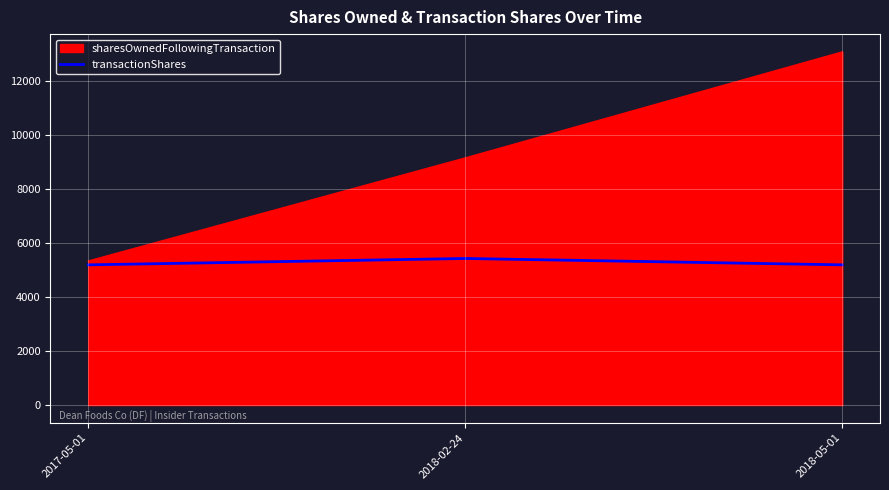

The value of sharesOwnedFollowingTransaction at 2017-05-01 is 9137. True or false?

False